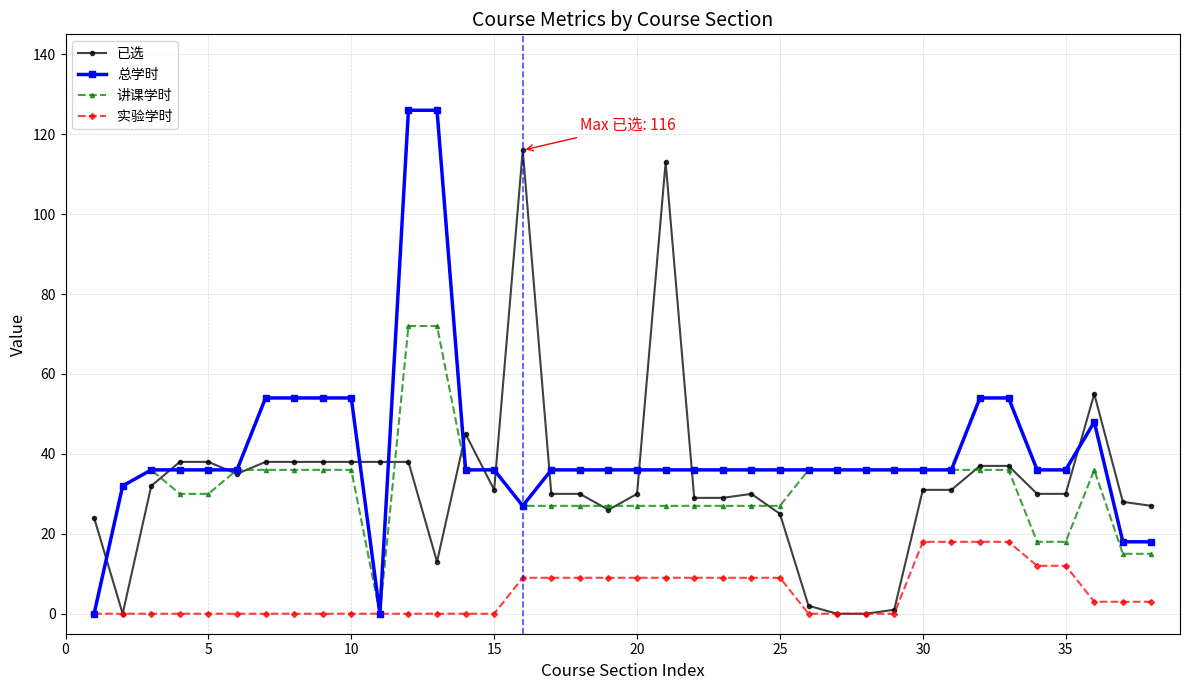

What is the value of the 讲课学时 point at the 23rd from the left?

27